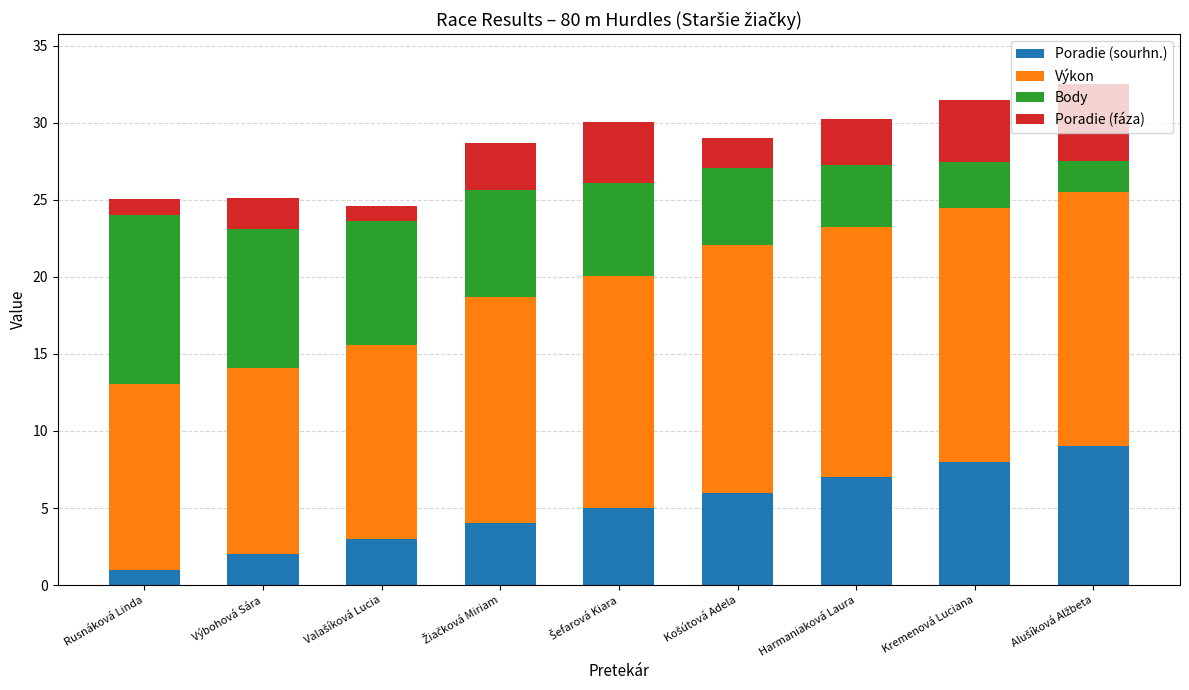

Is it true that Poradie (sourhn.) equals 2.3 at Harmaniaková Laura?

False